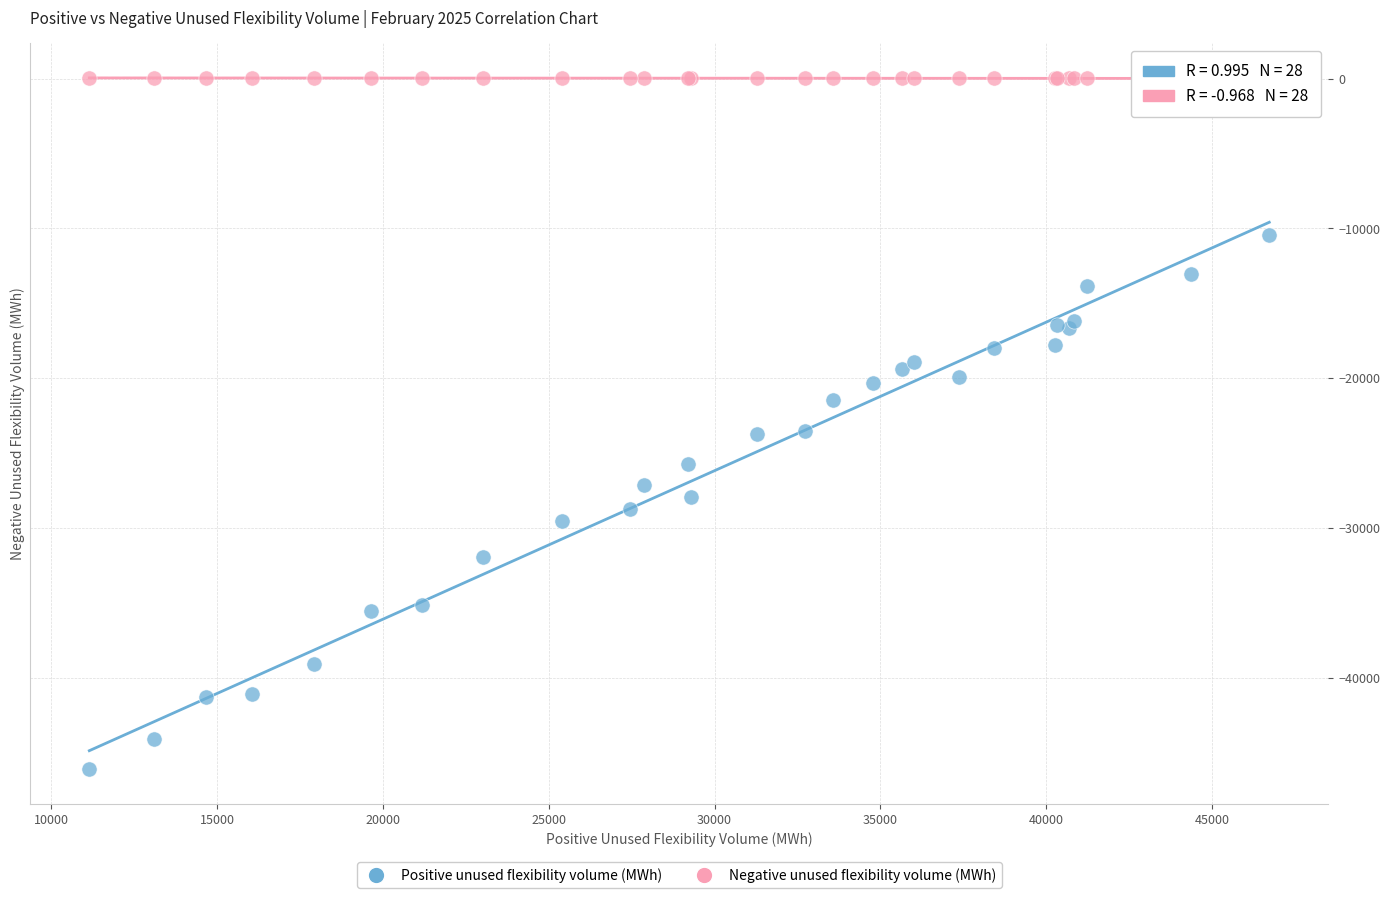

What is the X range (max minus min) for the scatter plot?

35580.4